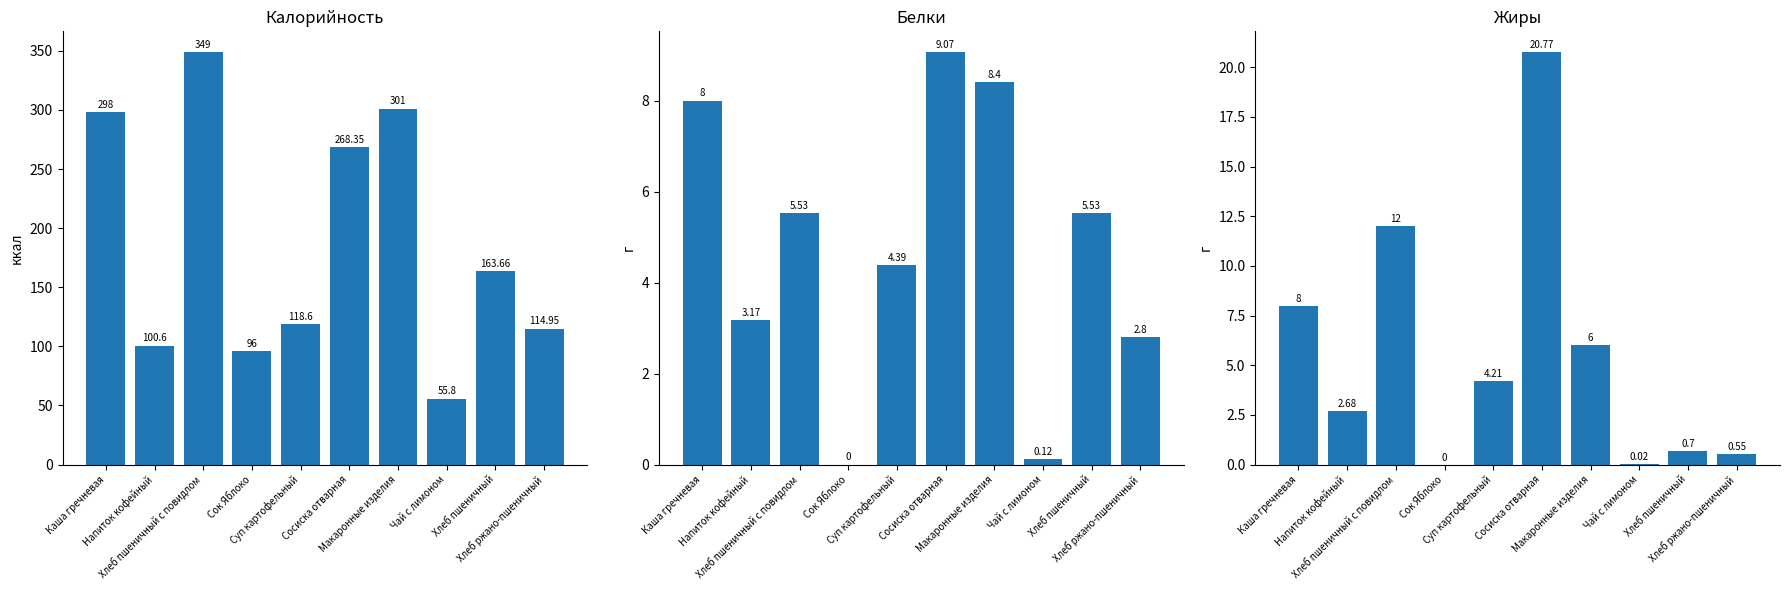

What is the label of the 10th bar from the right?

Каша гречневая